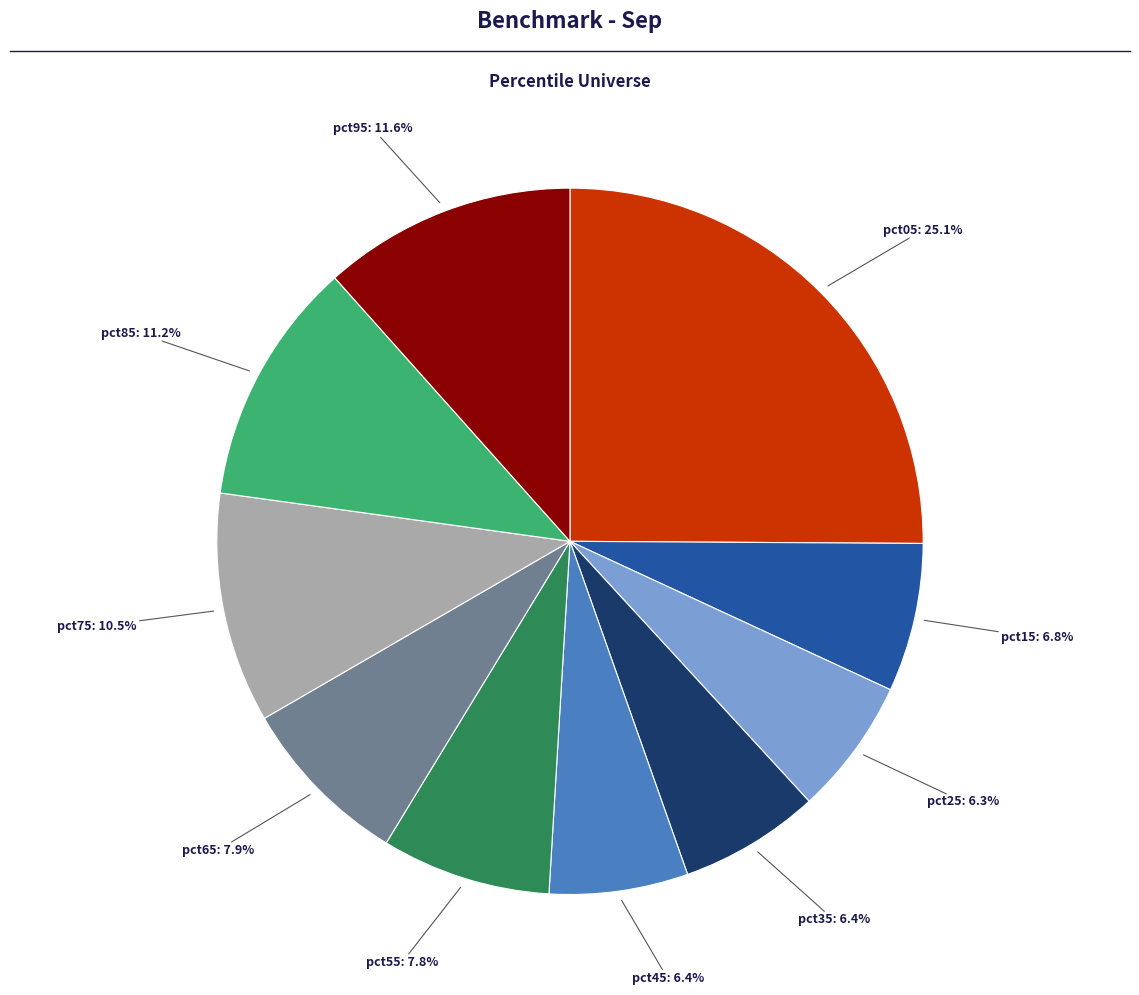

Is there a majority slice in this chart?

No